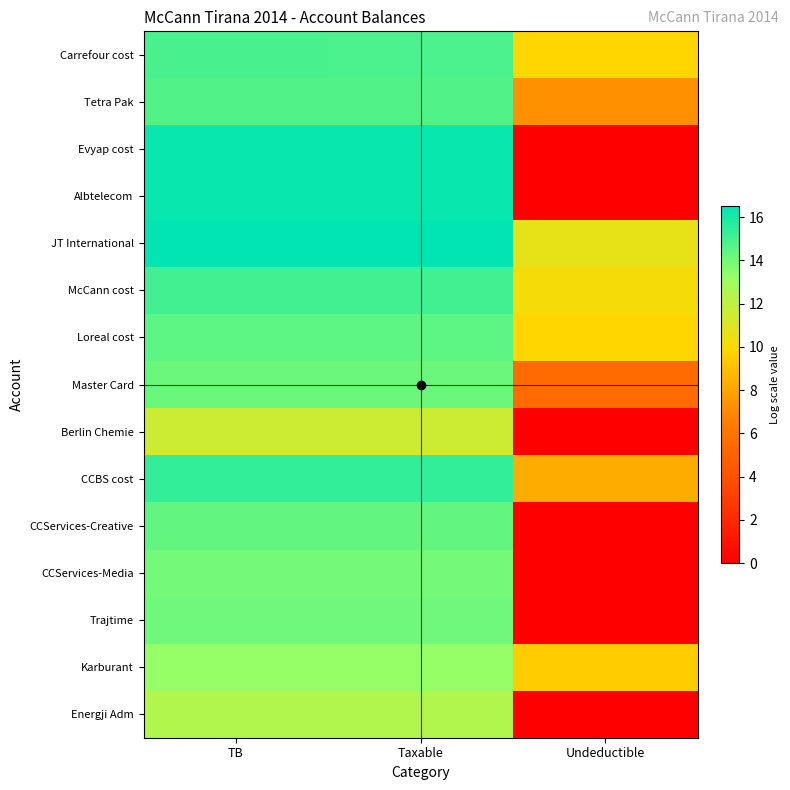

At which category is the sum across all series the highest?

TB